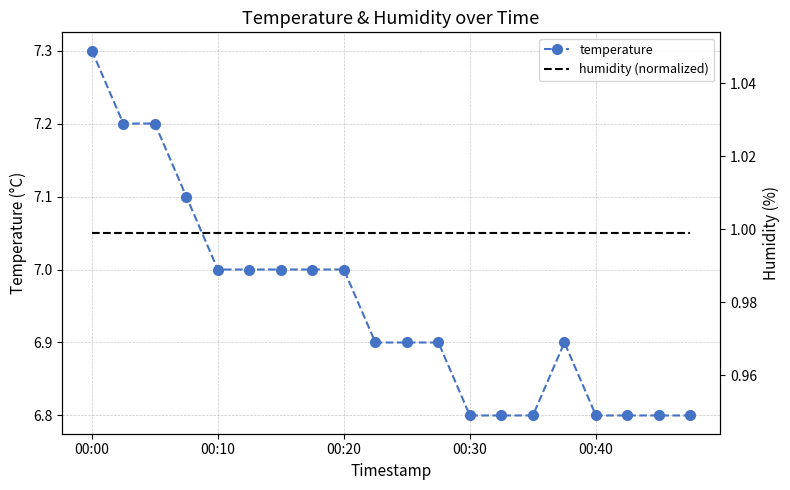

True or false: temperature has more than 0 points higher than both neighbors.

True